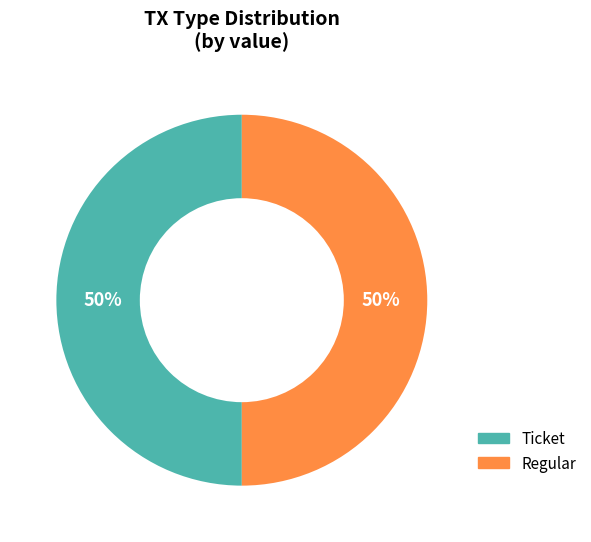

To the nearest percent, what is the average slice percentage?

50%